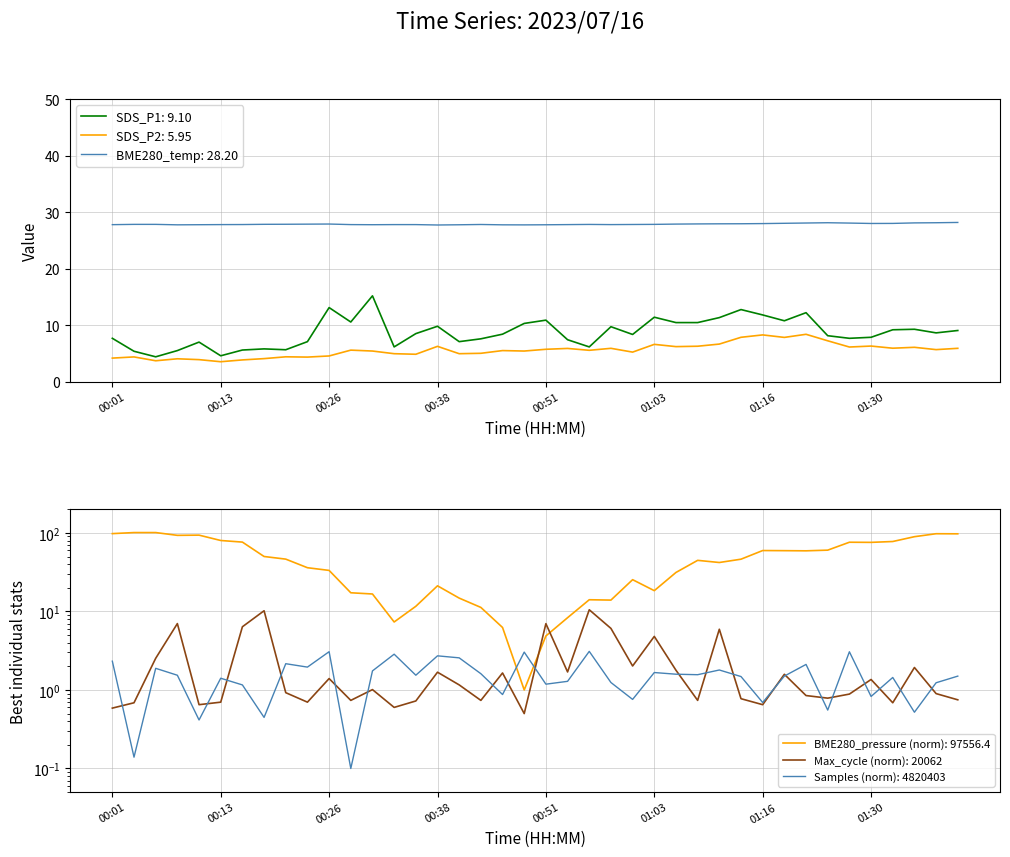

True or false: SDS_P1: 9.10 and BME280_temp: 28.20 intersect in this chart.

False